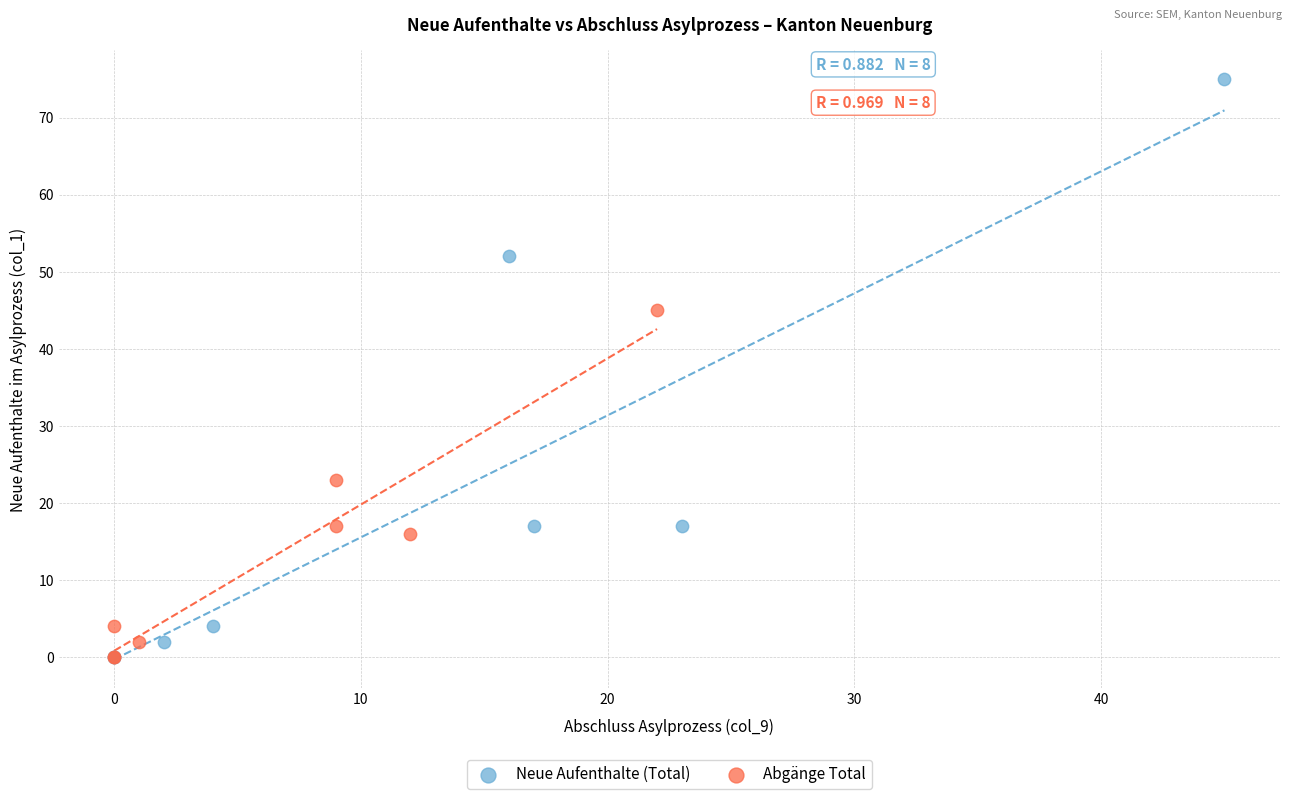

Which series contains the highest Y value?

Neue Aufenthalte (Total)